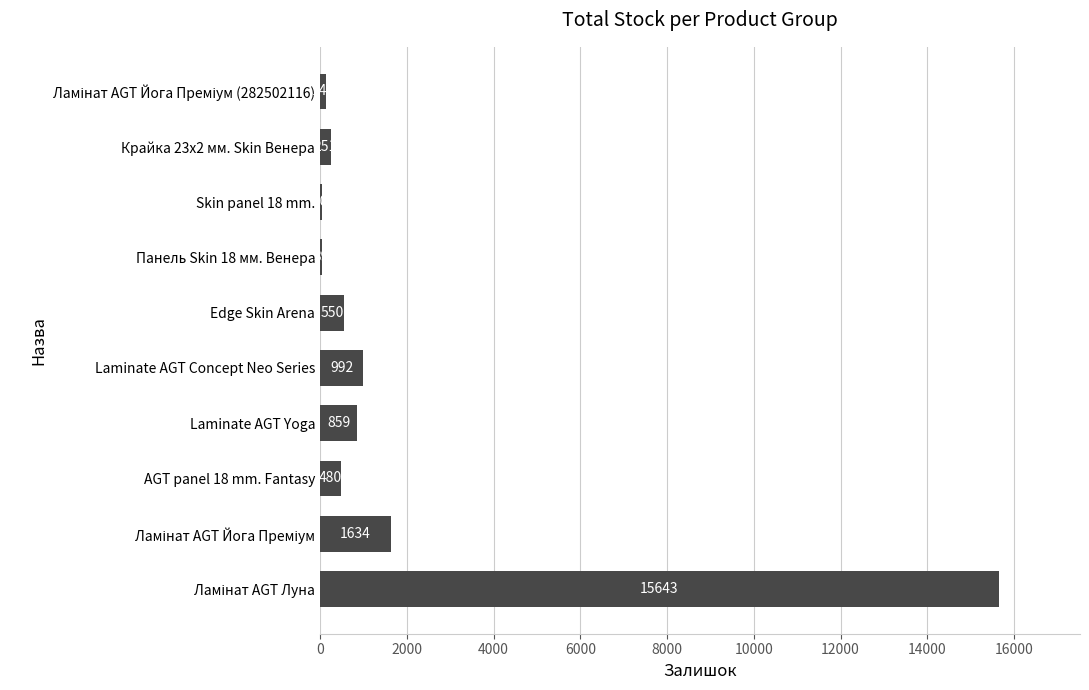

The value at Крайка 23x2 мм. Skin Венера is 251. True or false?

True